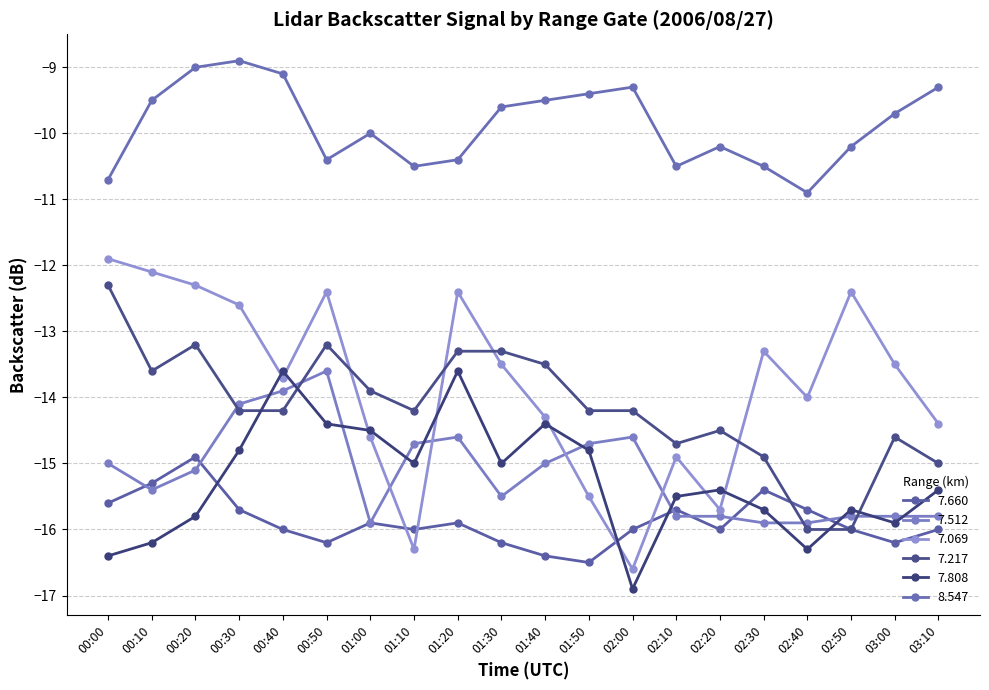

What is the sum of the 7.512 values at 00:20 and 01:20?

-29.7